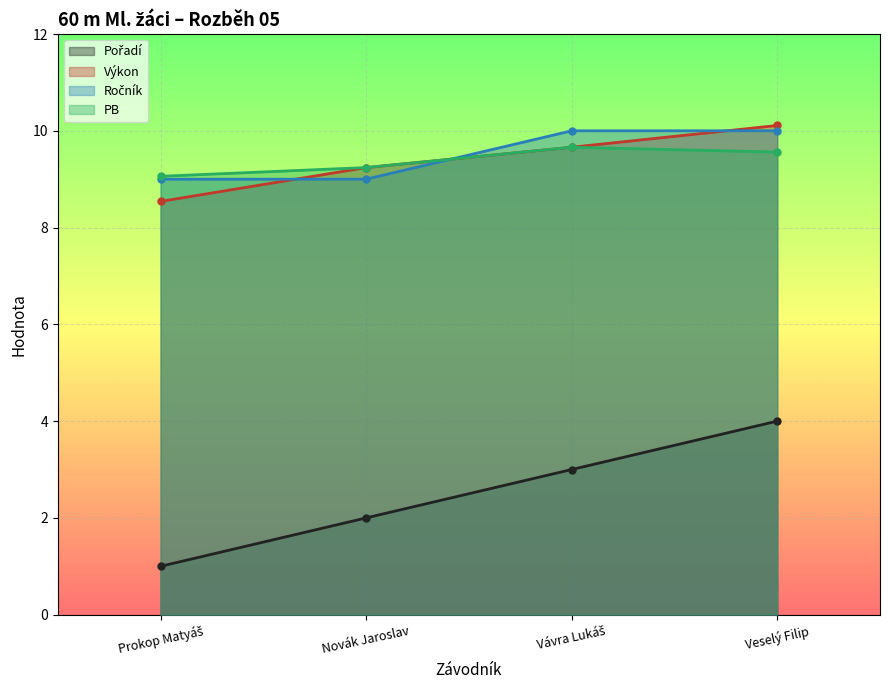

Does the chart display data point markers on the line(s)?

Yes